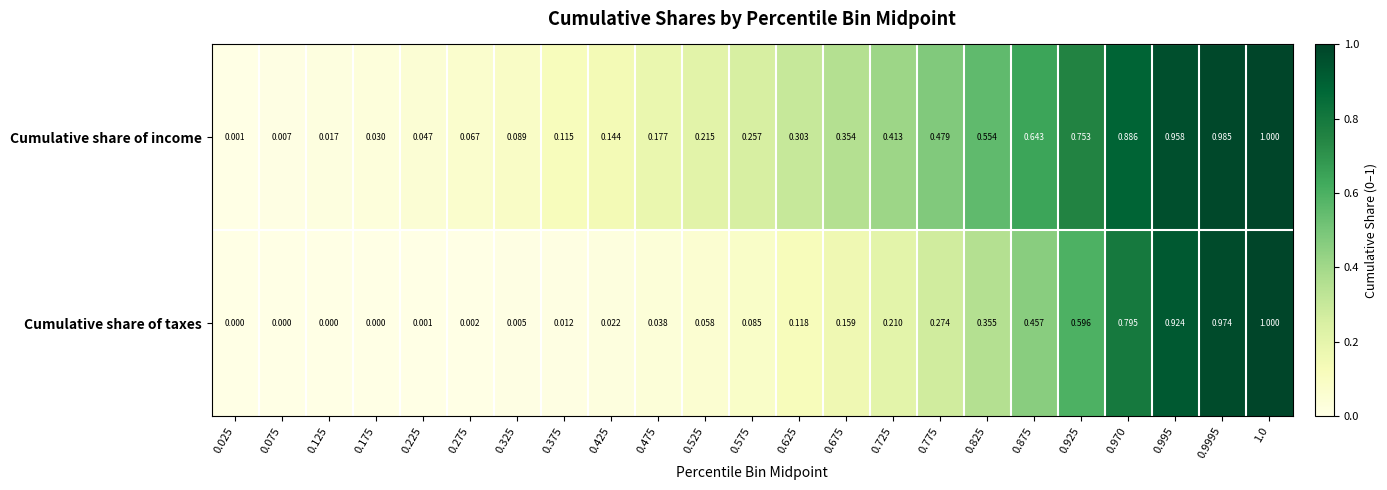

Rank the series at 0.475 from lowest to highest value.

Cumulative share of taxes, Cumulative share of income